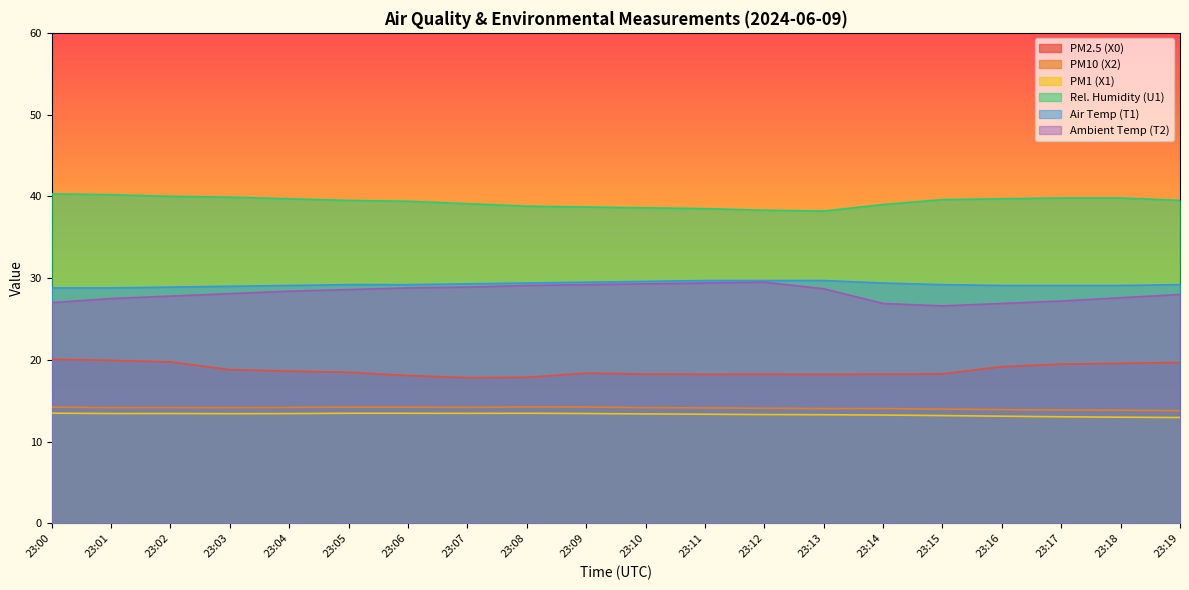

The Ambient Temp (T2) series shows 29.1 at 23:08. True or false?

True